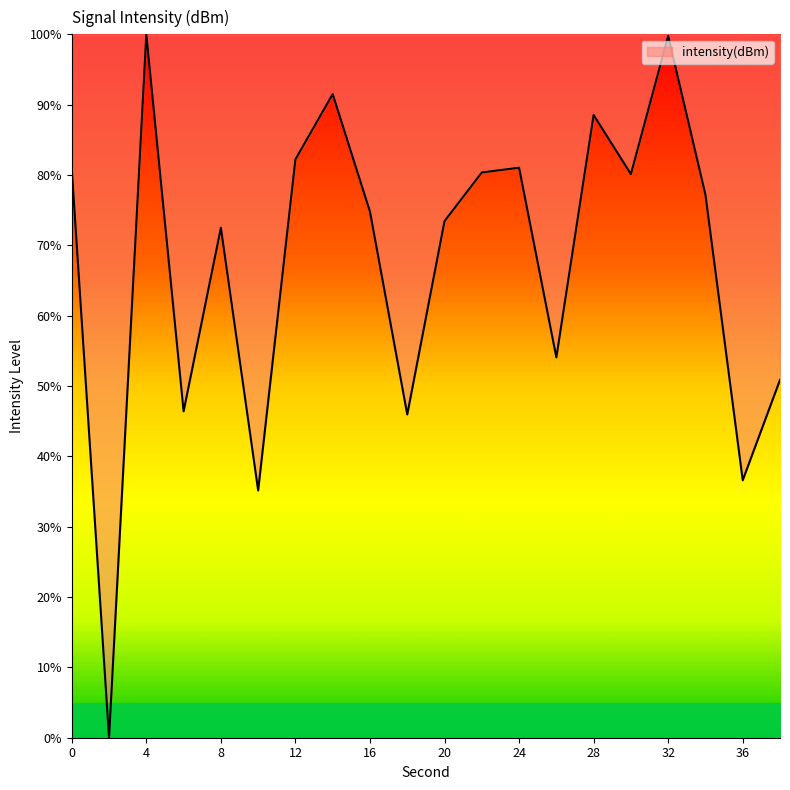

What is the greatest value displayed?

100.0